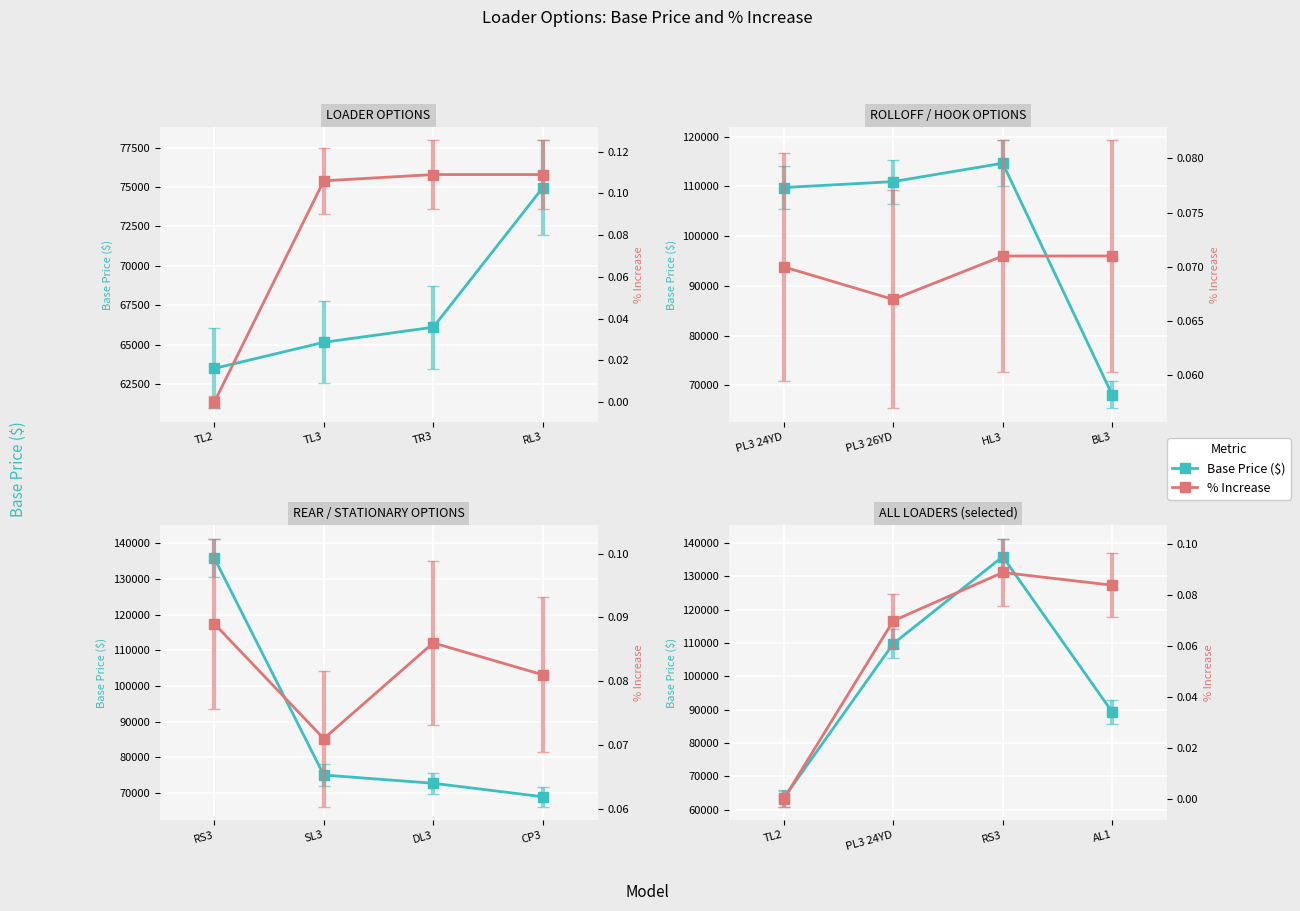

True or false: Base Price ($) and % Increase cross at least once.

False